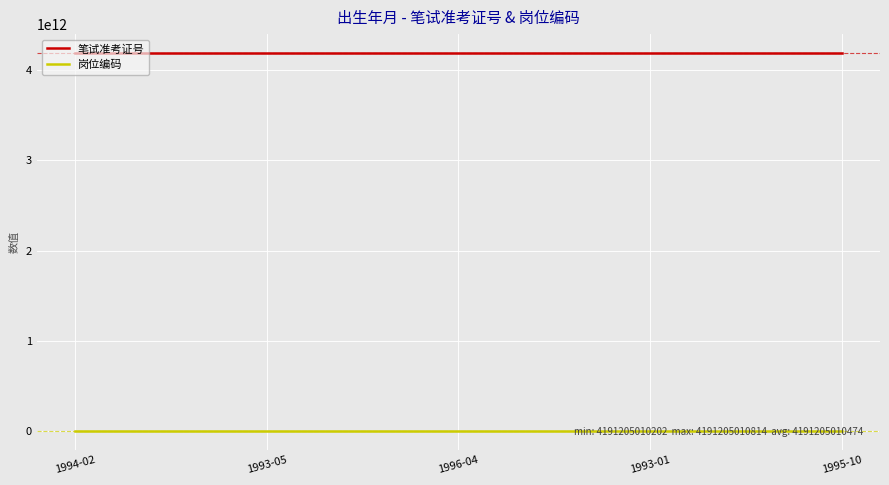

What is the difference between the highest and lowest values at 1993-05?

4191204969722